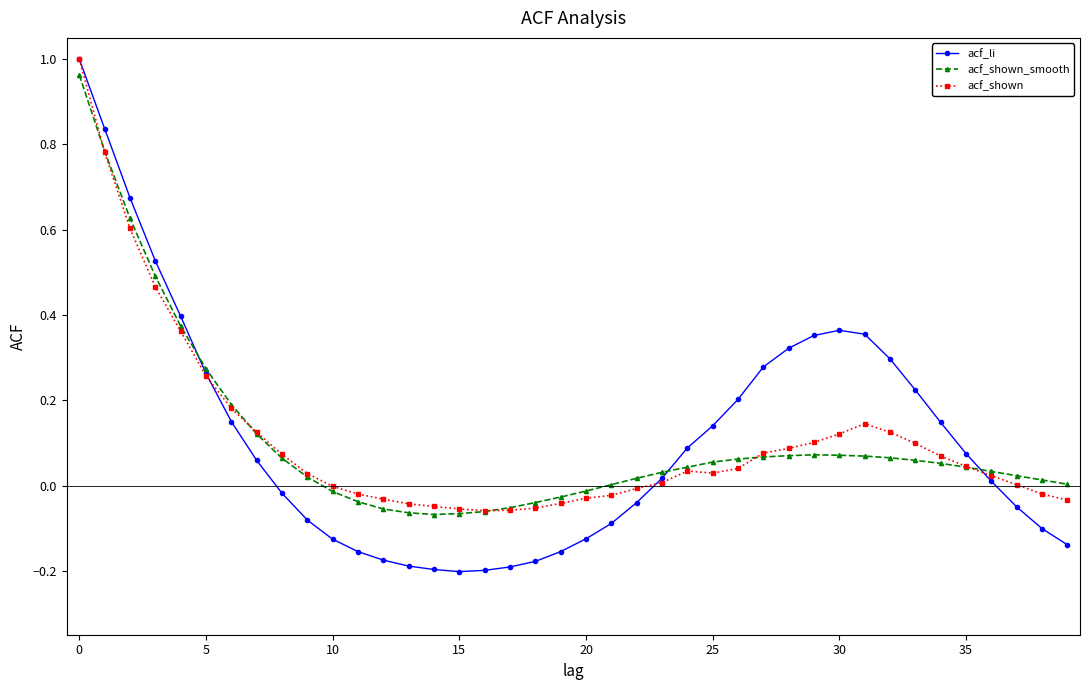

Which series has the largest range (max minus min)?

acf_li